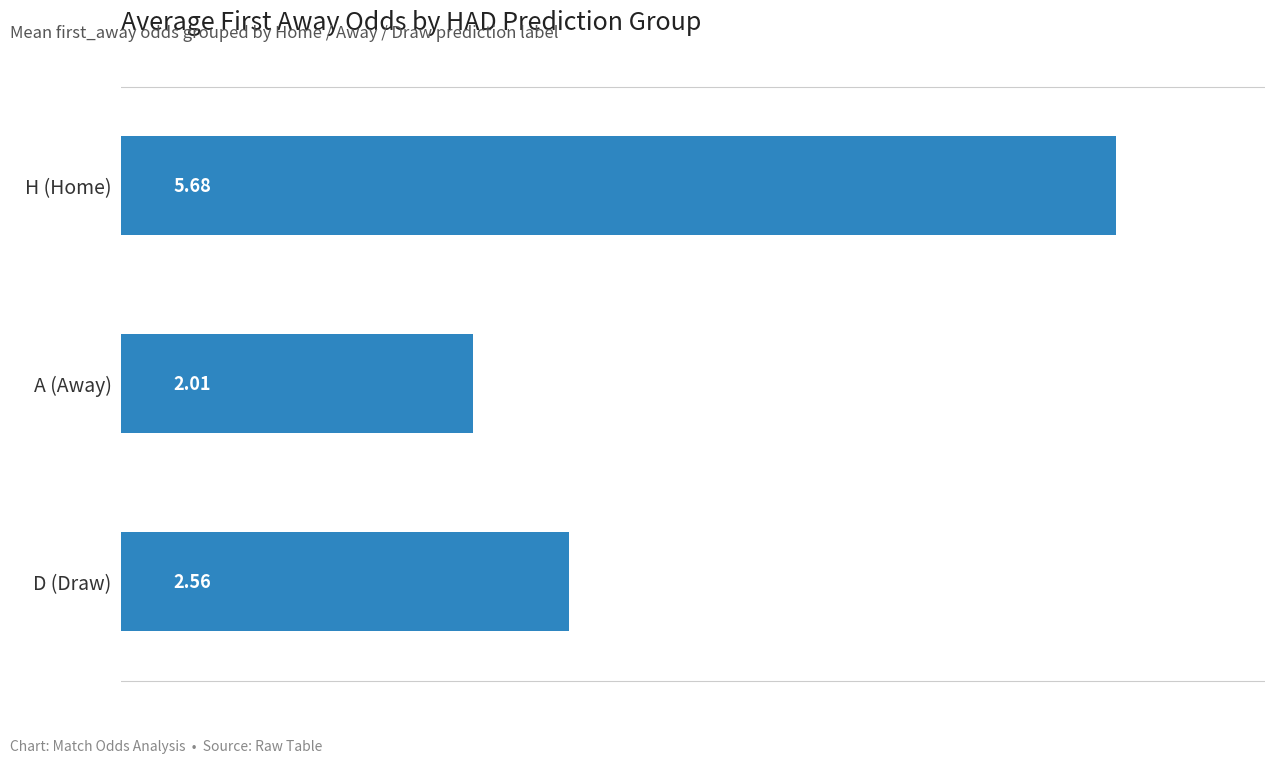

What is the sum of the values at D (Draw) and H (Home)?

8.2